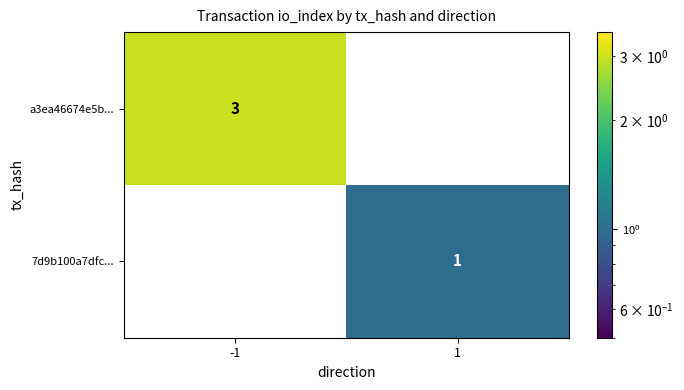

What is the sum of the a3ea46674e5b... values at 1 and -1?

3